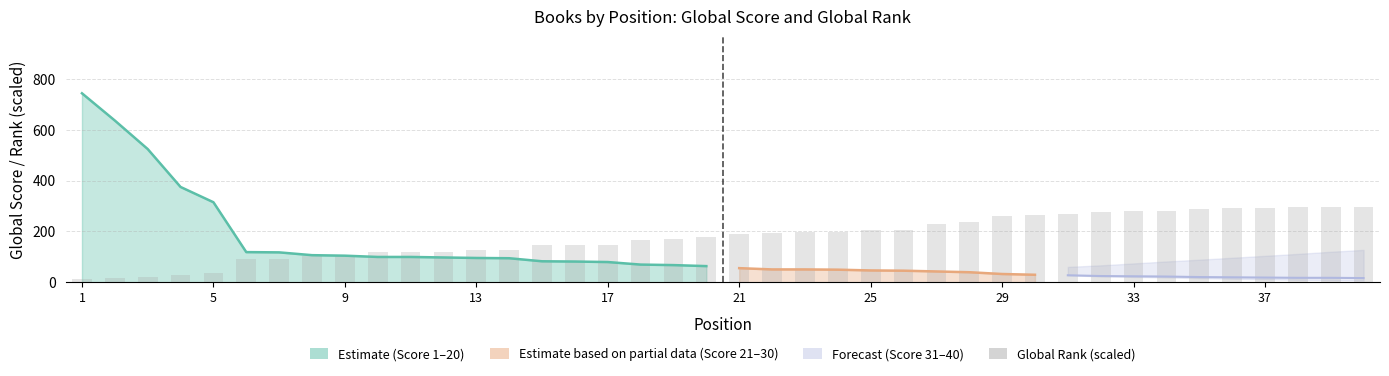

Reading left to right, extract all data points from this chart.

13.5	16.1	20.4	29.1	35.6	91.7	92.4	104.6	107.0	117.5	117.5	119.1	127.0	127.5	145.4	147.1	148.3	165.9	169.5	178.1	190.8	195.4	198.3	199.7	204.9	205.4	229.4	236.7	259.4	264.0	269.1	276.5	278.6	282.2	288.4	290.4	292.9	295.8	296.2	297.2